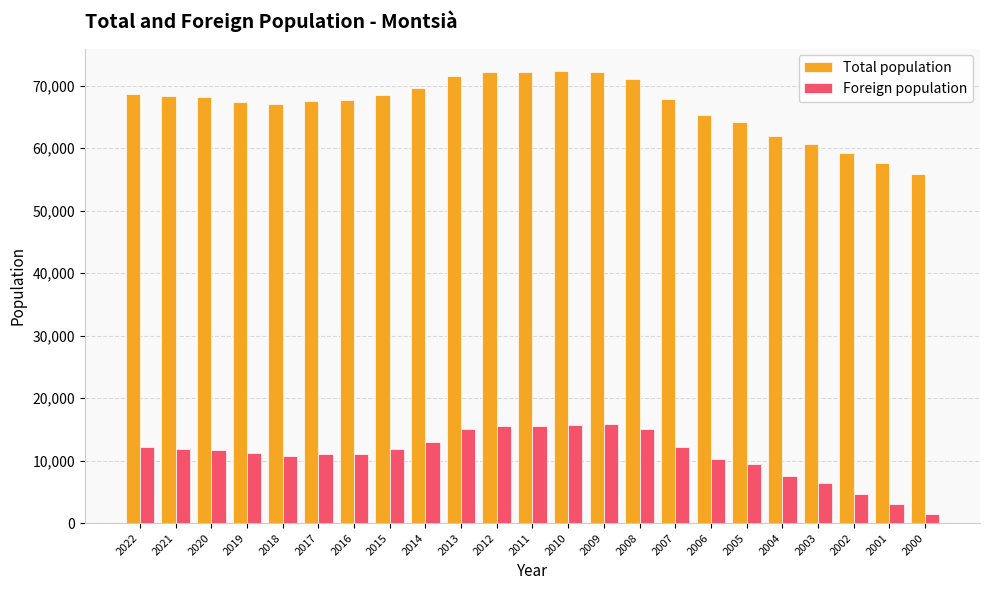

What is the difference between the maximum and second lowest values in the Total population series?

14749